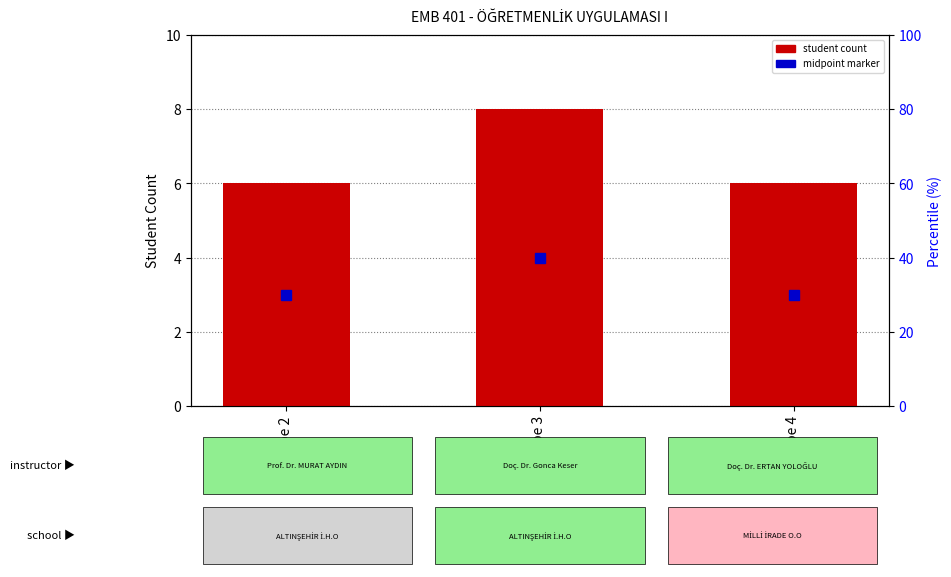

Which label corresponds to the largest value in the chart?

Şube 3